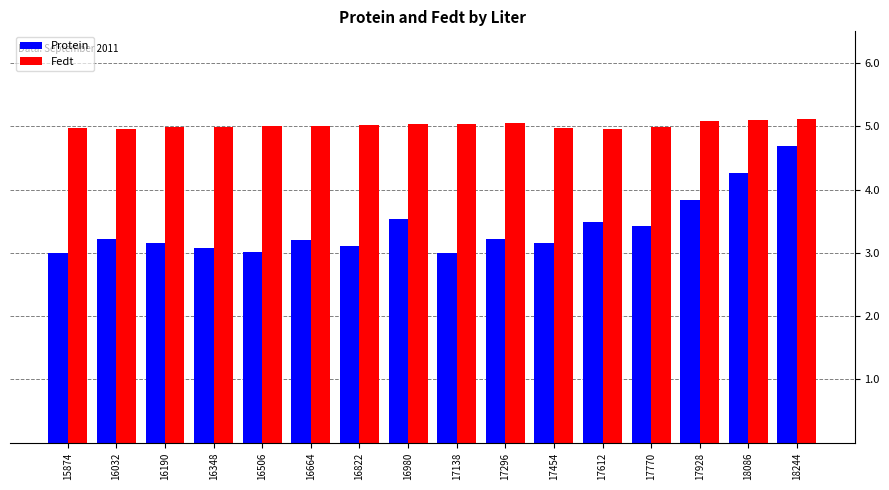

What is the greatest value displayed?

5.1